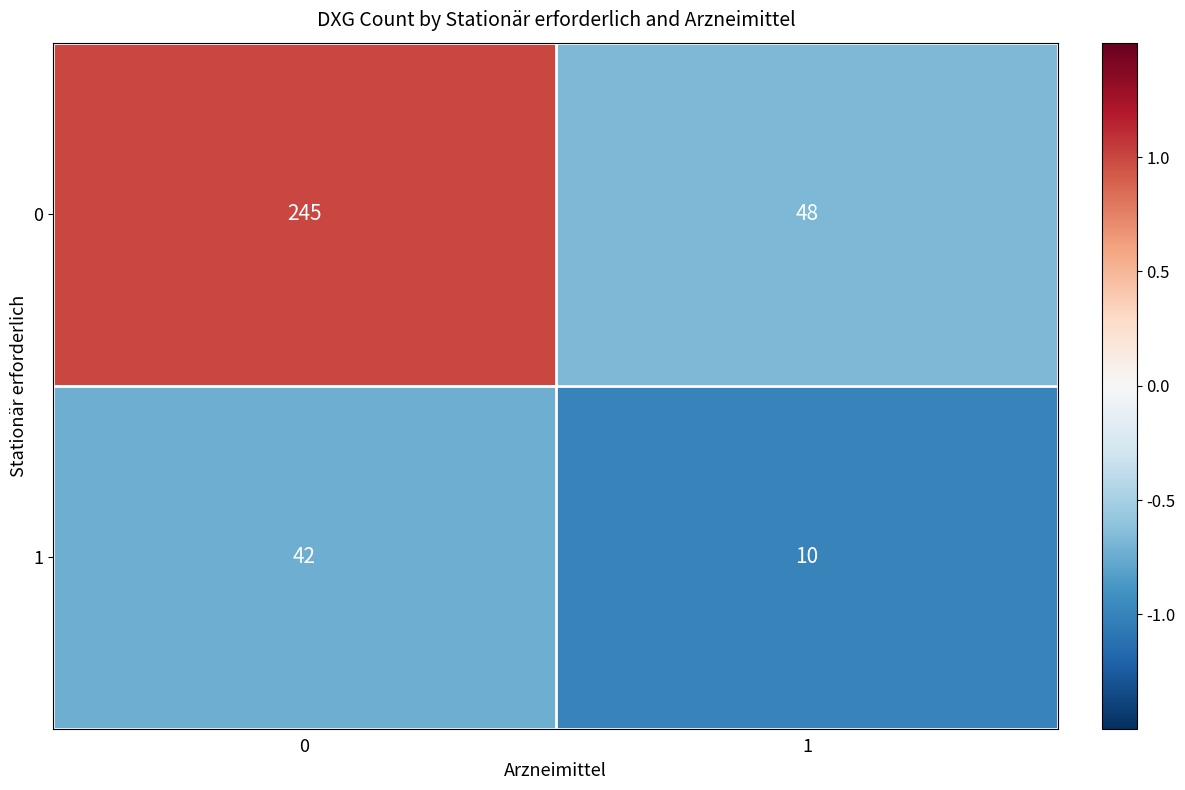

What value does the 0 series have at 1?

48